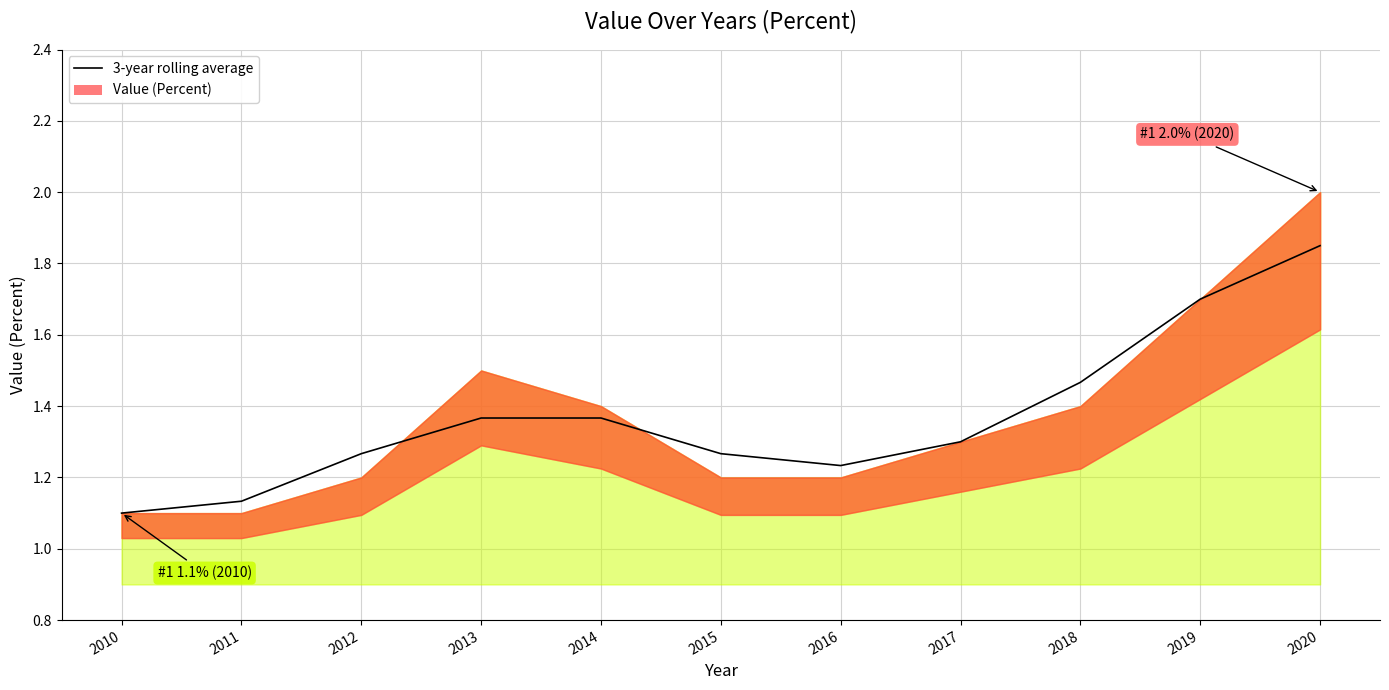

Reading left to right, what are all the values shown in this chart?

1.1	1.1	1.3	1.4	1.4	1.3	1.2	1.3	1.5	1.7	1.9